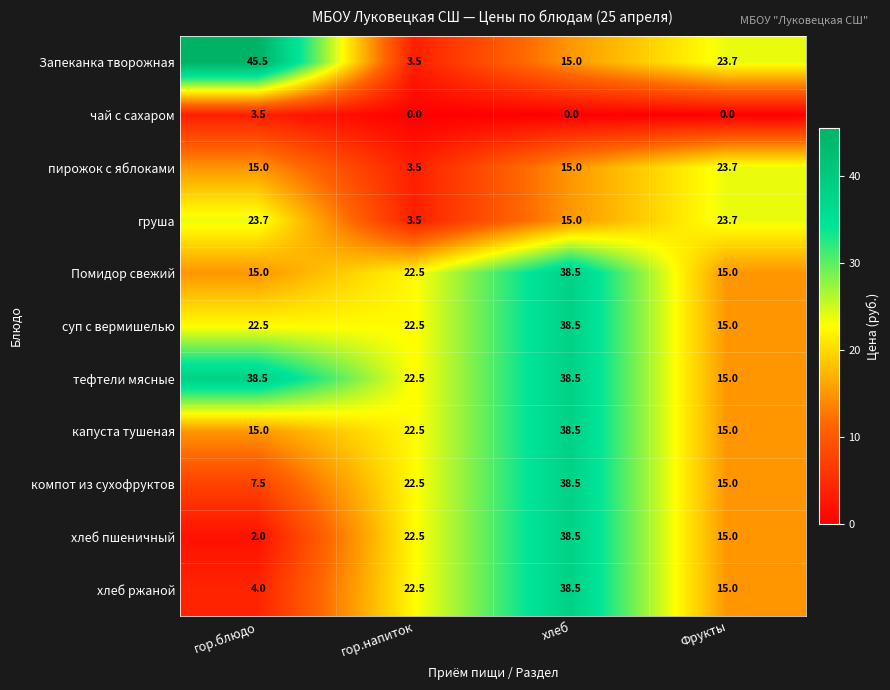

What is the lowest value of the Запеканка творожная series?

3.5